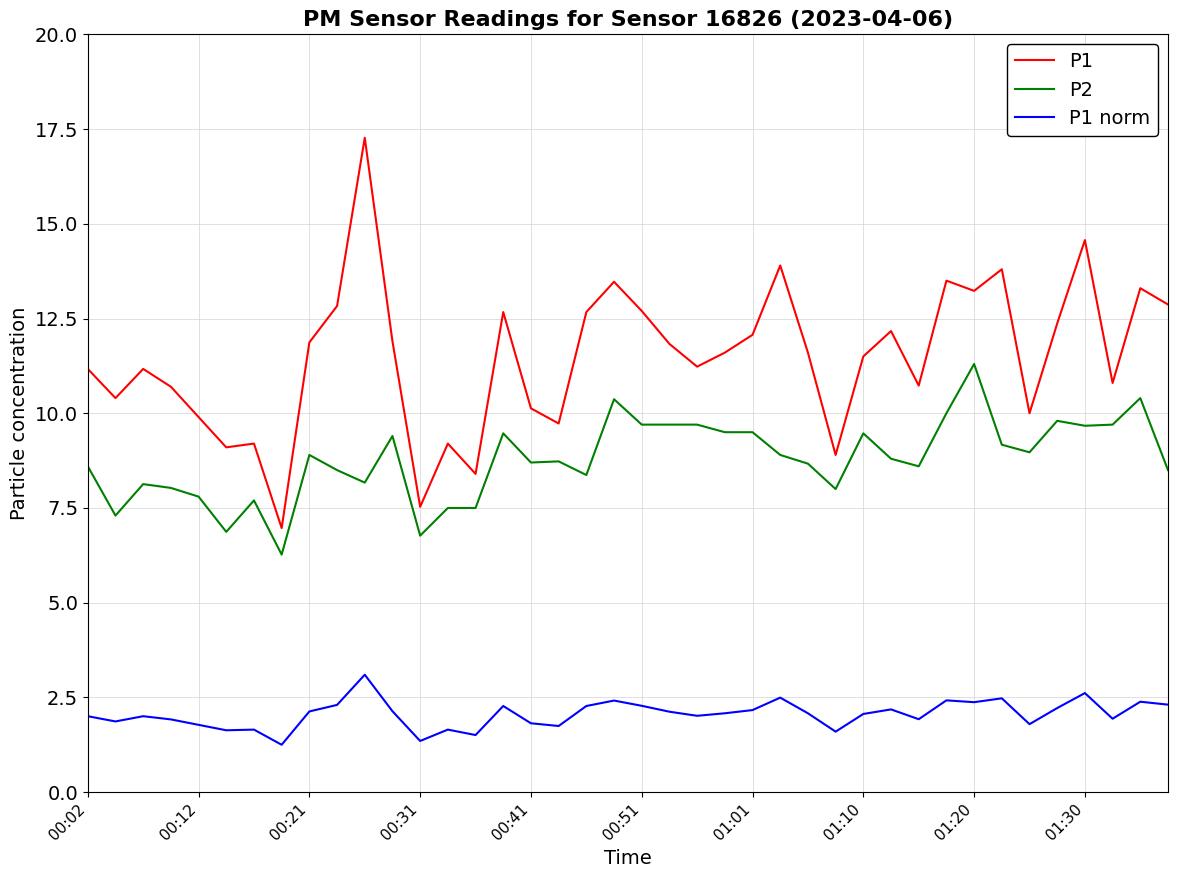

What is the difference between the maximum and minimum values in the P1 series?

10.3